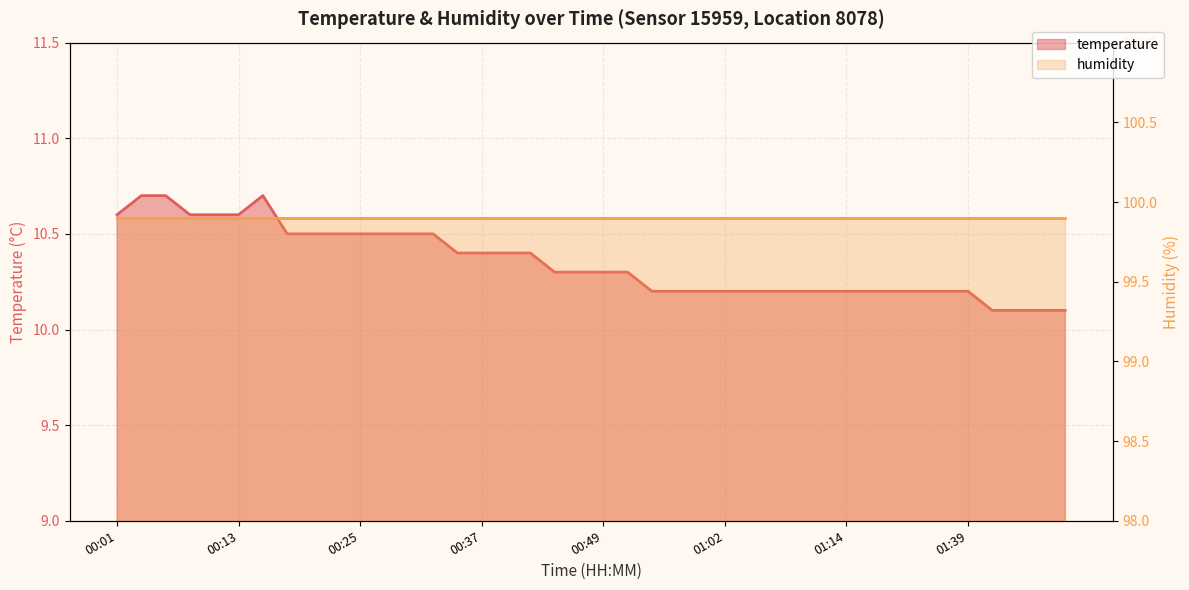

List the labels in order of value, largest first.

00:03, 00:06, 00:15, 00:01, 00:08, 00:11, 00:13, 00:18, 00:20, 00:23, 00:25, 00:28, 00:30, 00:32, 00:35, 00:37, 00:40, 00:42, 00:45, 00:47, 00:49, 00:52, 00:54, 00:57, 00:59, 01:02, 01:04, 01:06, 01:09, 01:11, 01:14, 01:16, 01:19, 01:22, 01:33, 01:39, 01:41, 01:44, 01:47, 01:49